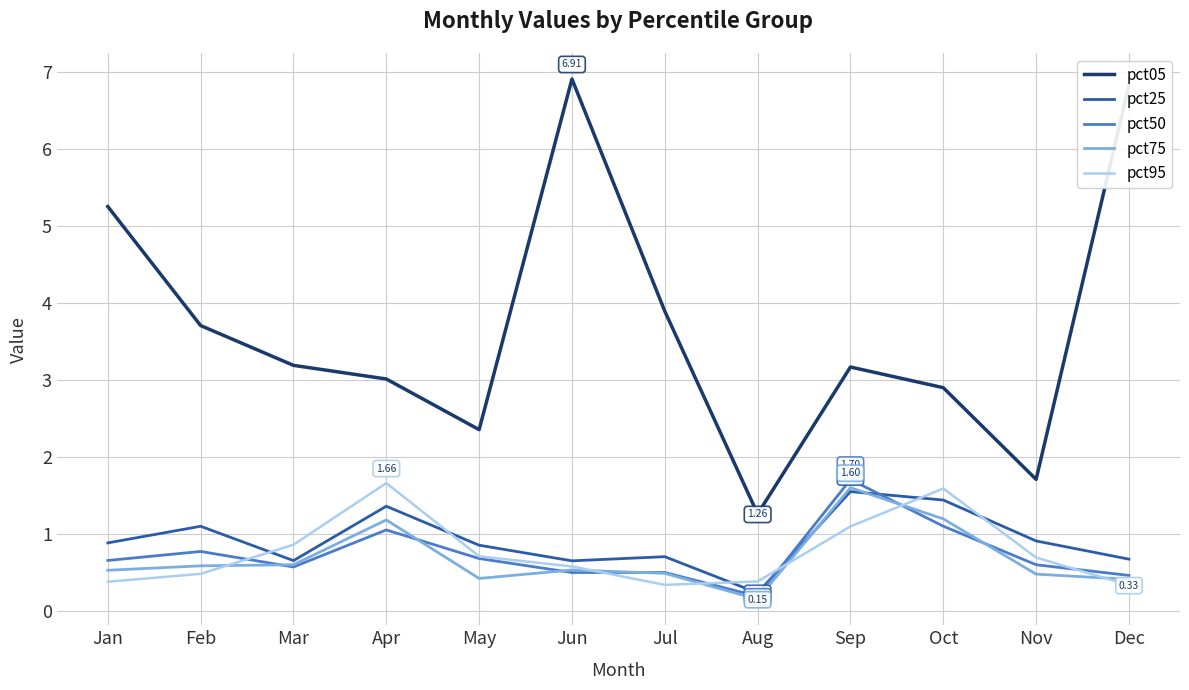

What is the average value of the pct75 series?

0.7